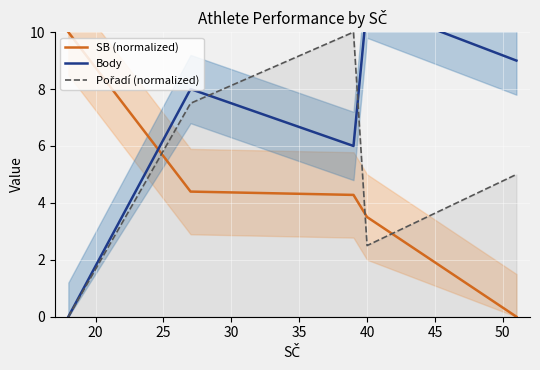

How many interior local valleys does the Body series have?

1